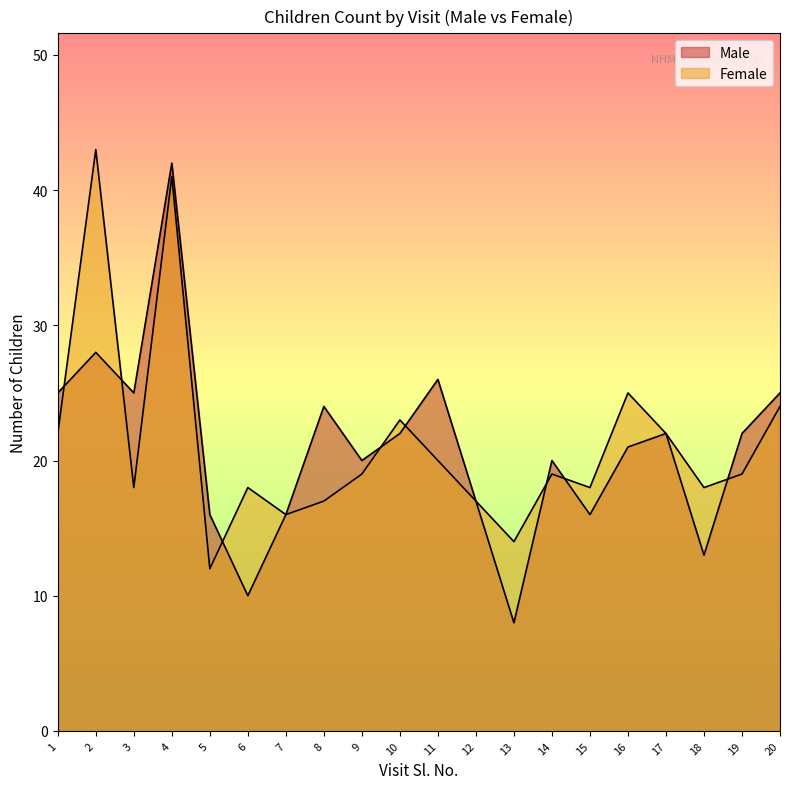

Reading left to right, list all the values displayed in this chart.

Male: 1=25	2=28	3=25	4=42	5=16	6=10	7=16	8=24	9=20	10=22	11=26	12=17	13=8	14=20	15=16	16=21	17=22	18=13	19=22	20=25
Female: 1=22	2=43	3=18	4=41	5=12	6=18	7=16	8=17	9=19	10=23	11=20	12=17	13=14	14=19	15=18	16=25	17=22	18=18	19=19	20=24